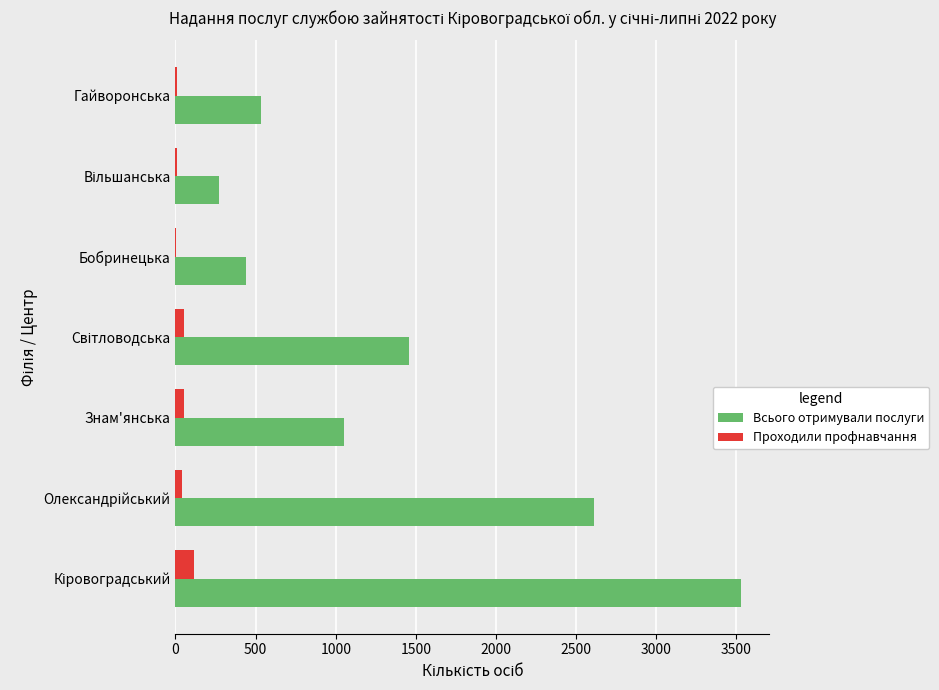

Which series has the widest spread of values?

Всього отримували послуги